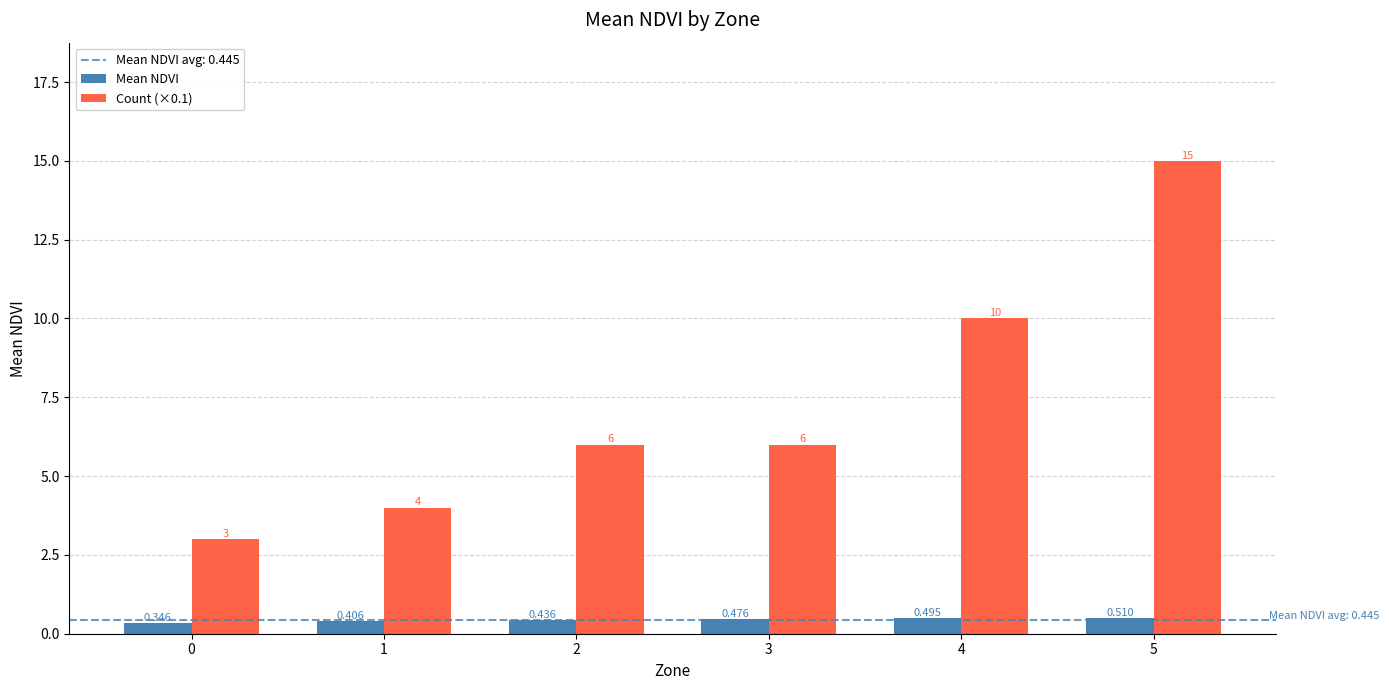

List the series in order of their overall mean, highest first.

Count (×0.1), Mean NDVI